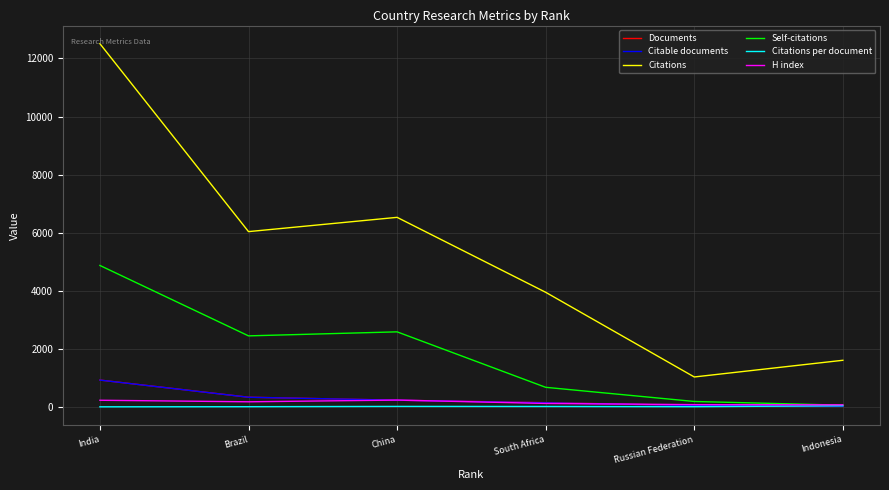

What is the sum of the Self-citations values at Russian Federation and India?

5073.0